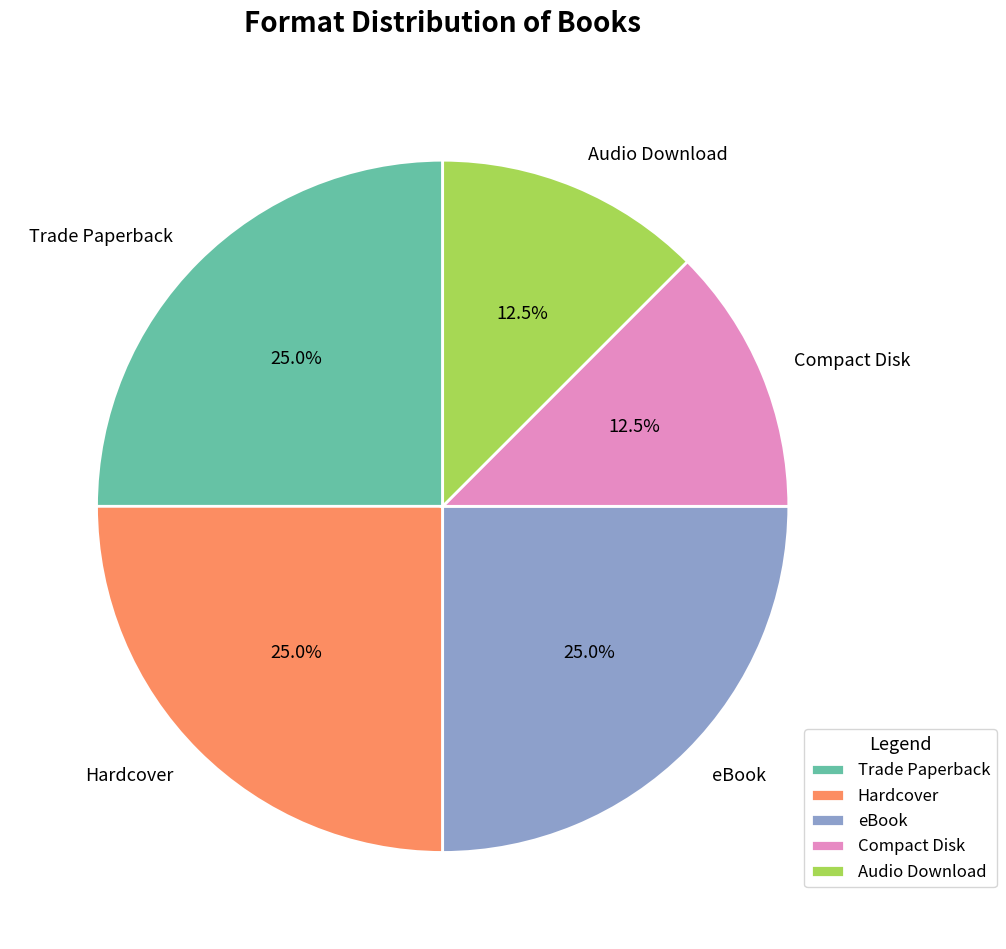

To the nearest percent, what percentage of the pie is Hardcover?

25%